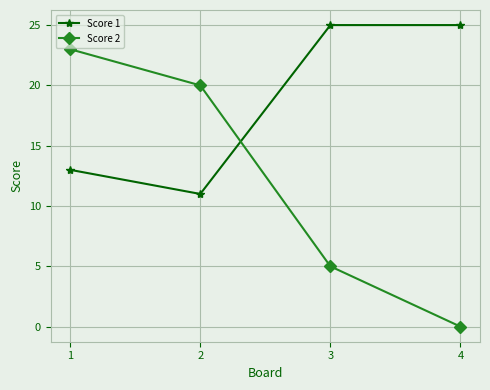

What is the approximate value of Score 2 at 1, to the nearest 10?

20